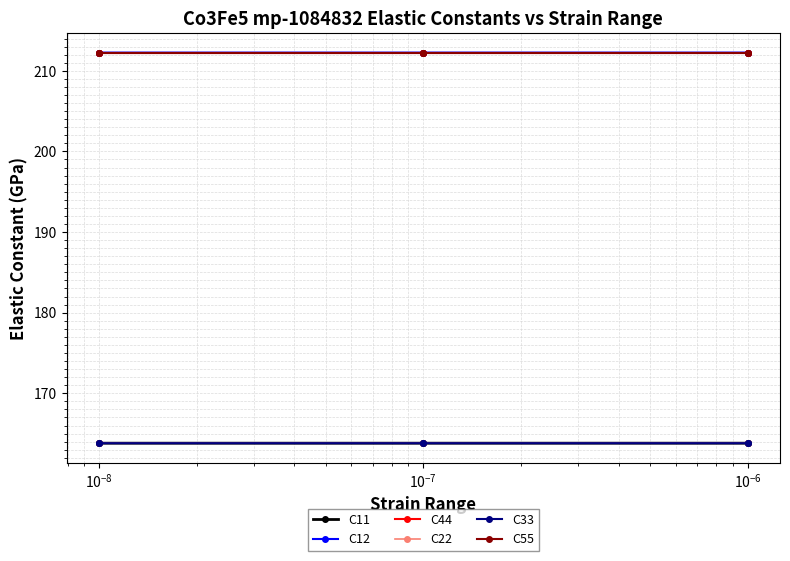

What is the value of the C55 point at the 6th from the left?

212.3